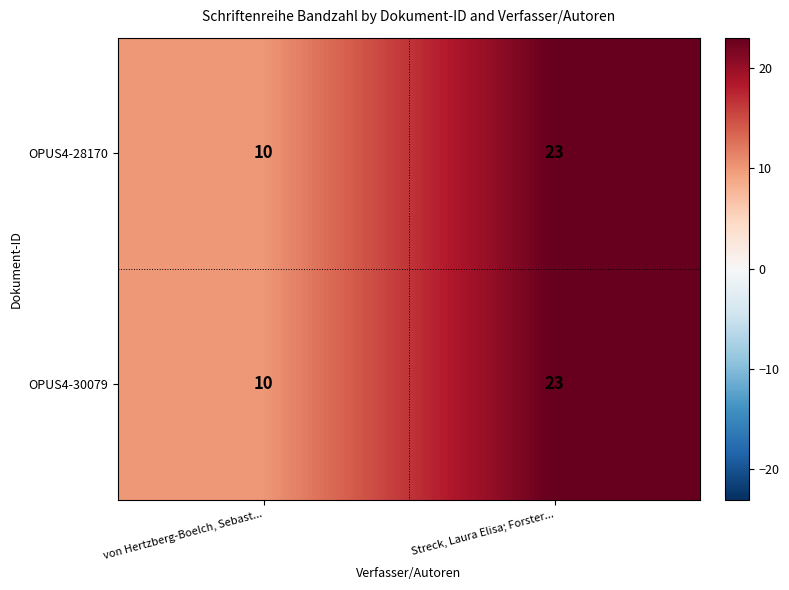

What is the highest value of the OPUS4-30079 series?

23